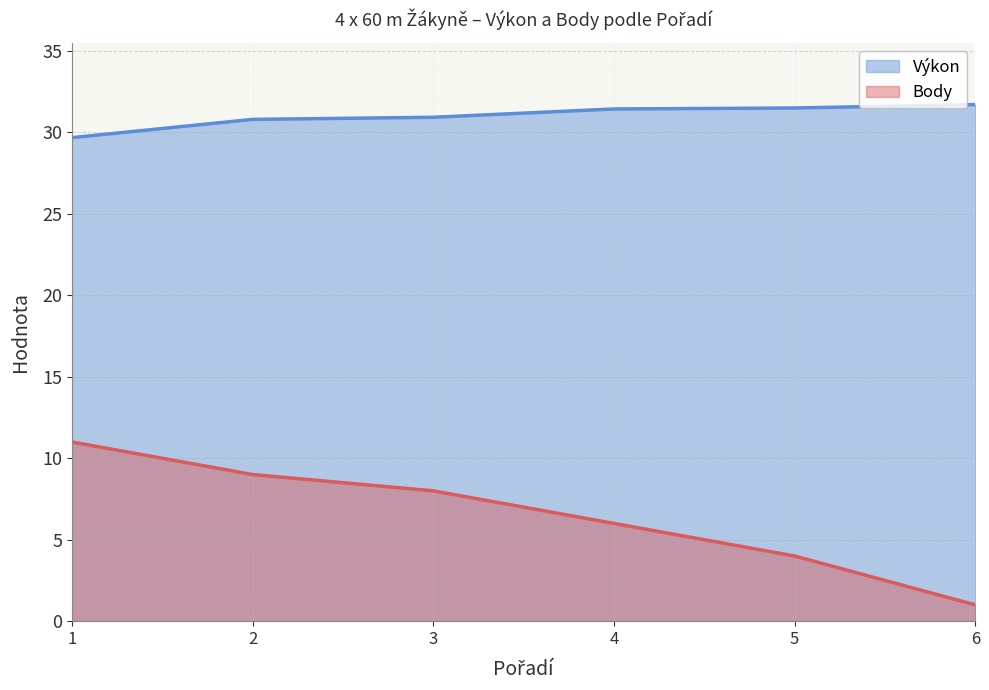

Reading left to right, extract all data points from this chart.

Výkon: 29.7	30.8	30.9	31.4	31.5	31.7
Body: 11.0	9.0	8.0	6.0	4.0	1.0